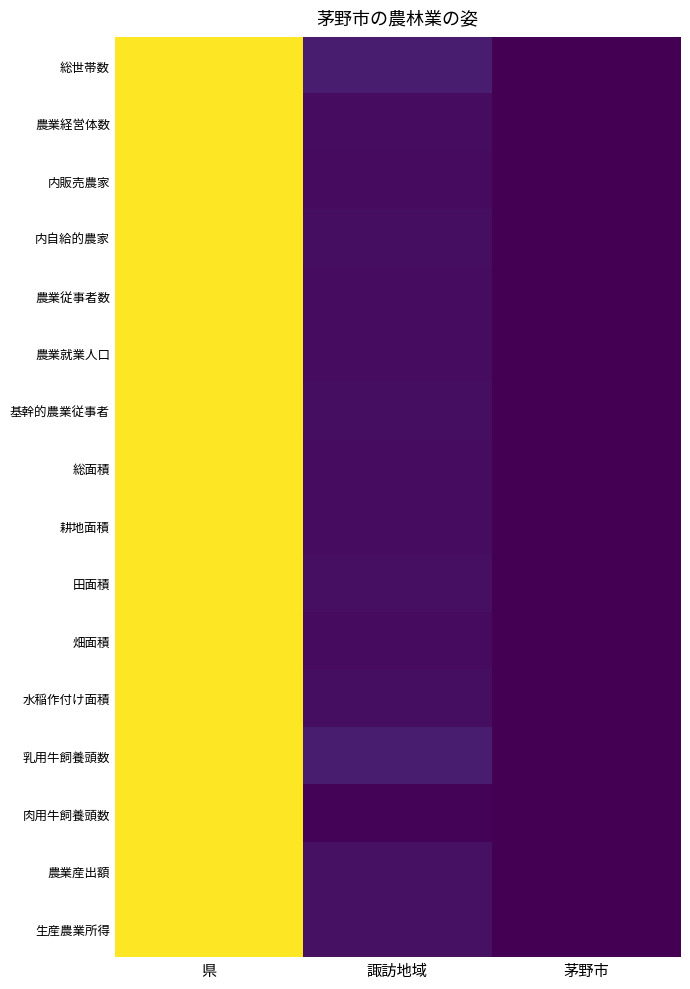

Which series has the largest total across all categories?

乳用牛飼養頭数